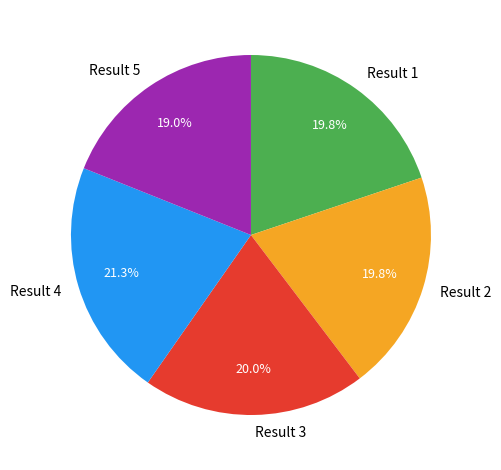

To the nearest percent, what percentage of the pie is Result 5?

19%